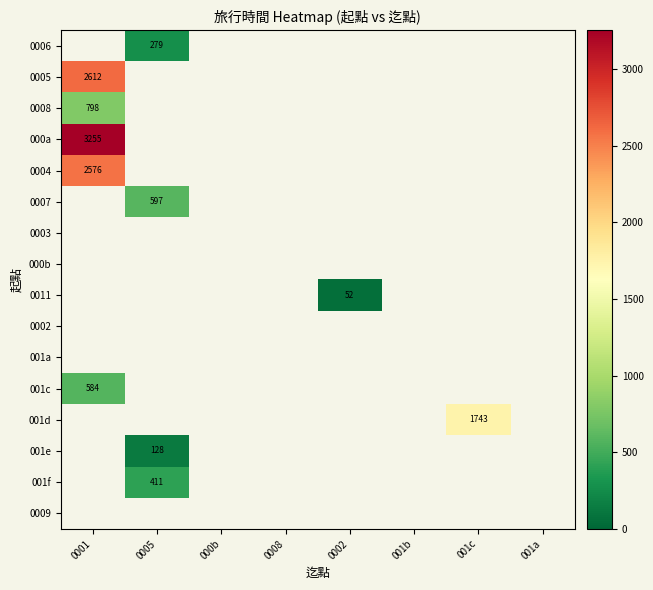

The value of 0007 at 0005 is 597. True or false?

True